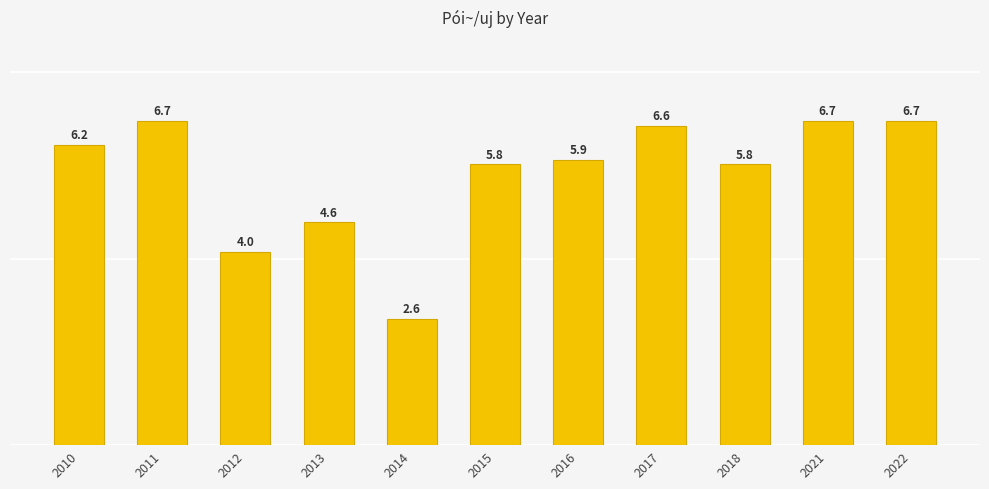

How many data points does each series have?

11